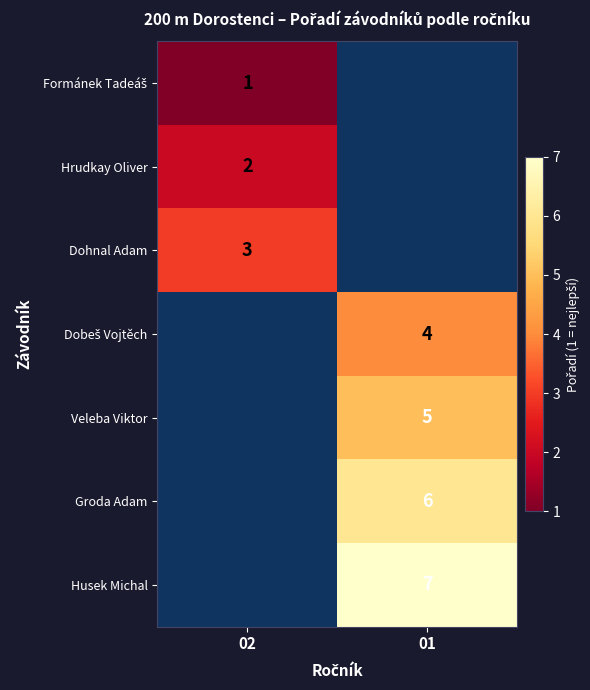

The Groda Adam series shows 2 at 01. True or false?

False